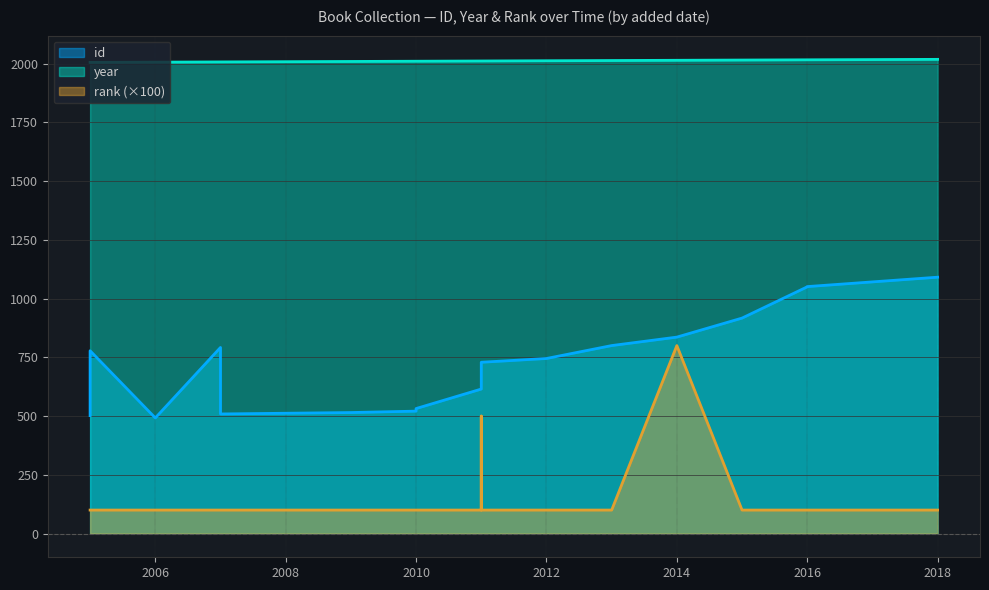

What is the sum of all year values?

36196